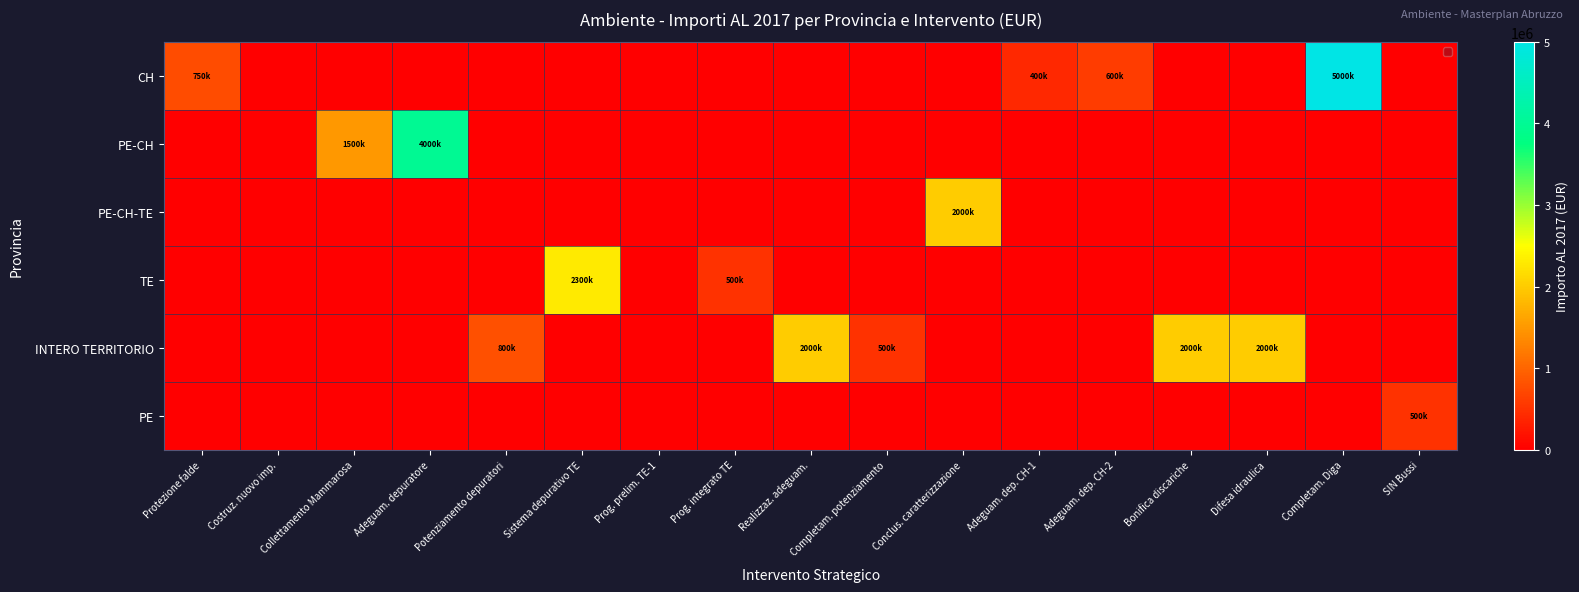

How many series are shown in this chart?

6